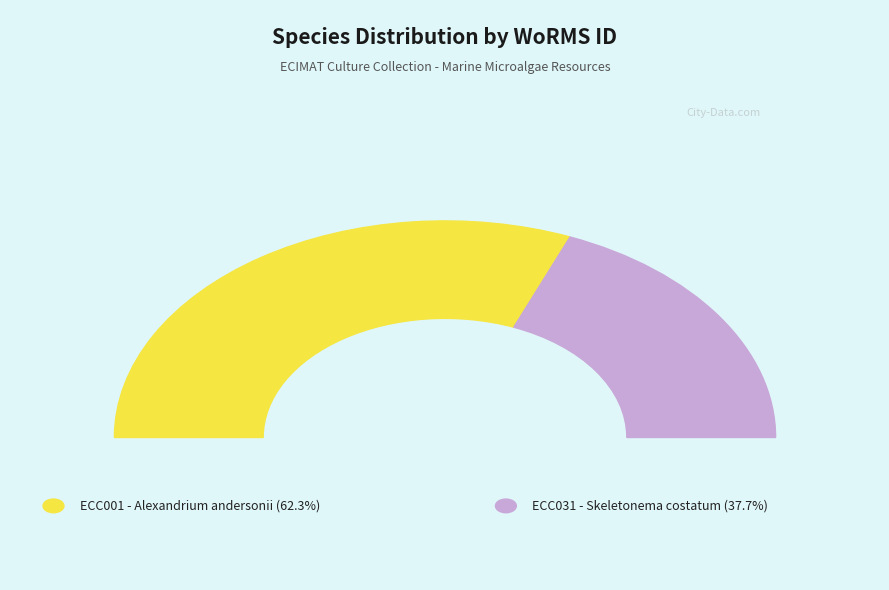

Rank the categories by value from lowest to highest.

ECC031 (Skeletonema costatum), ECC001 (Alexandrium andersonii)